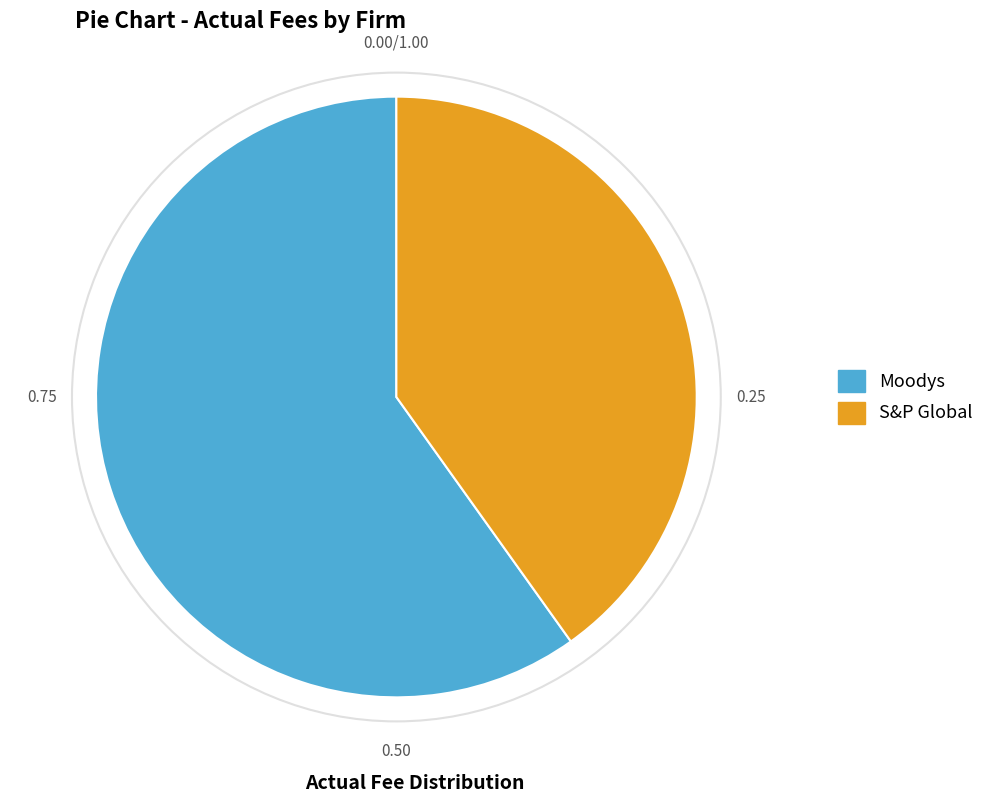

Combined, do Moodys and S&P Global account for over 50%?

Yes